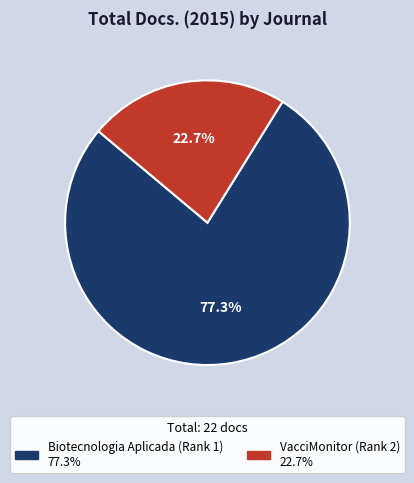

Which slice is the largest?

Biotecnologia Aplicada (Rank 1)